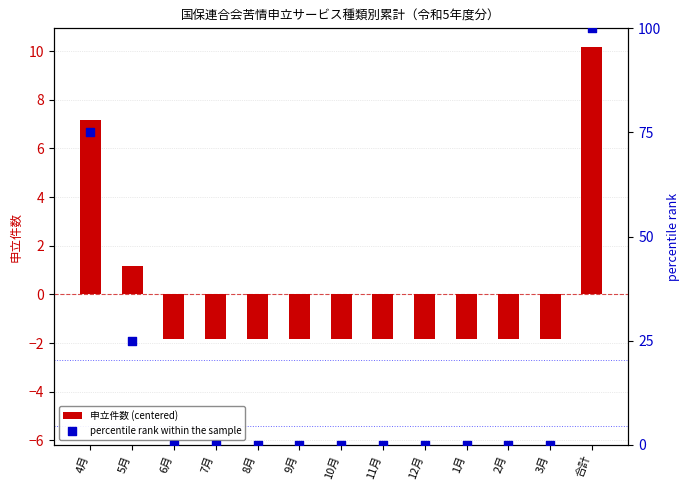

What are all the series names shown in the legend?

申立件数 (centered), percentile rank within the sample